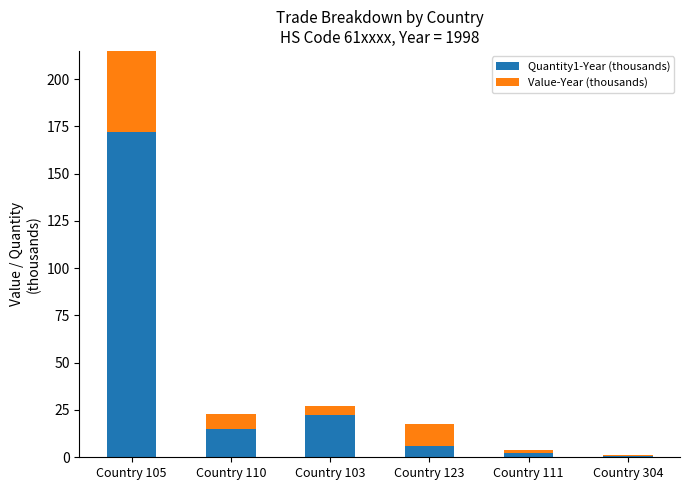

Rank the series by their average value, from lowest to highest.

Value-Year (thousands), Quantity1-Year (thousands)